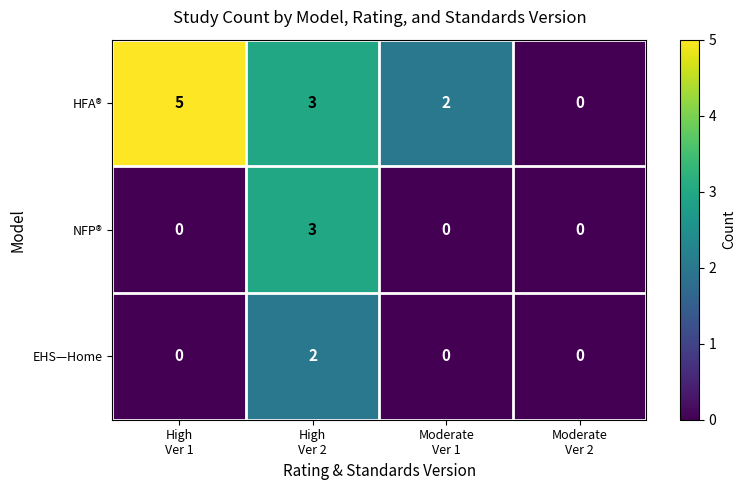

Reading left to right, extract all data points from this chart.

HFA®: 5	3	2	0
NFP®: 0	3	0	0
EHS—Home: 0	2	0	0